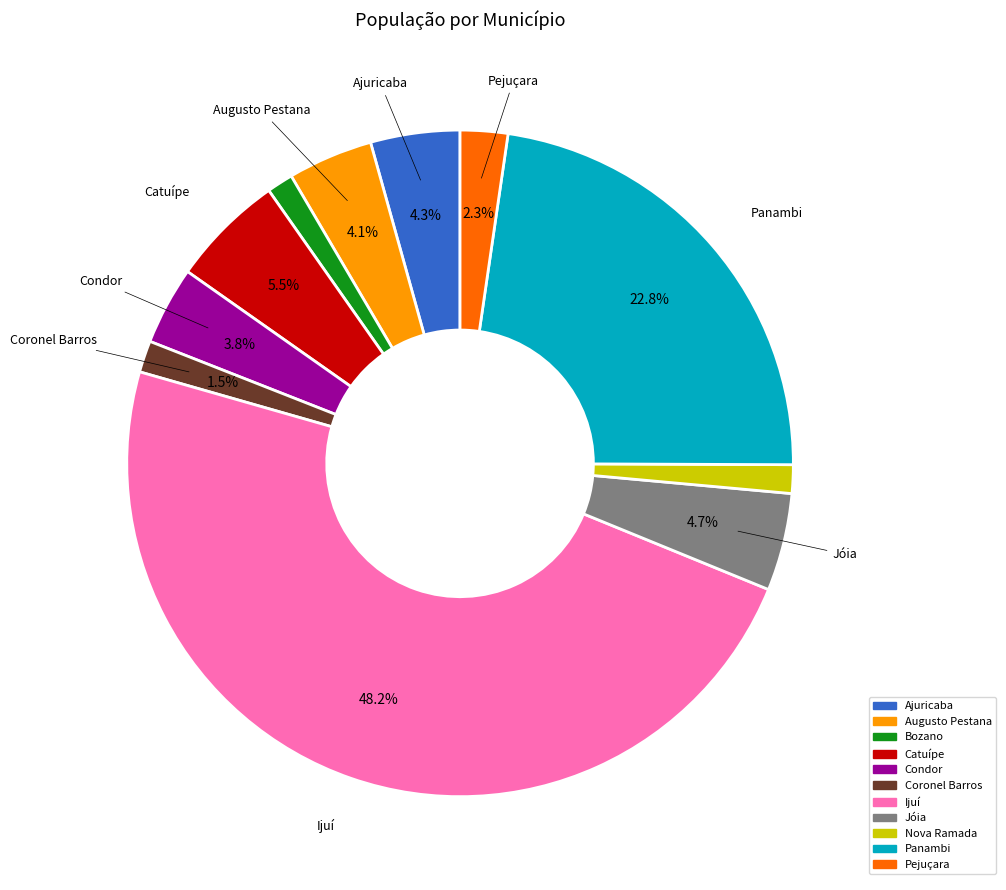

To the nearest percent, what is the difference between the Catuípe and Jóia slice percentages?

1%